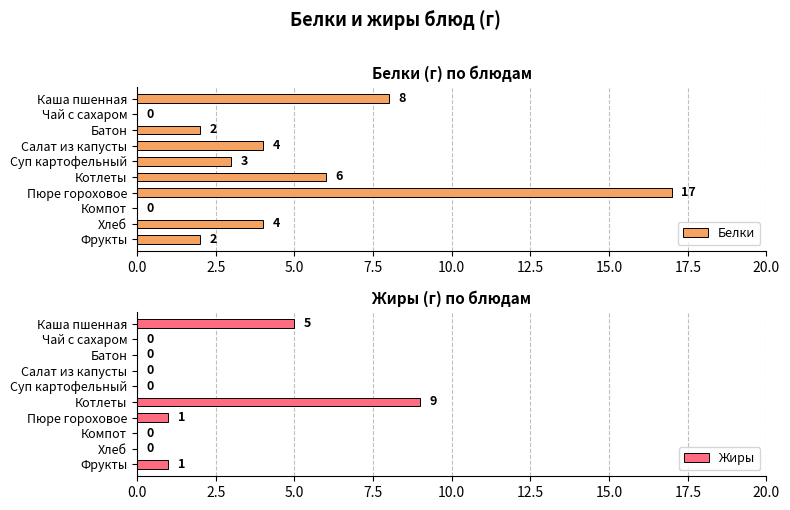

Reading right to left, extract all data points from this chart.

Белки: 2	4	0	17	6	3	4	2	0	8
Жиры: 1	0	0	1	9	0	0	0	0	5